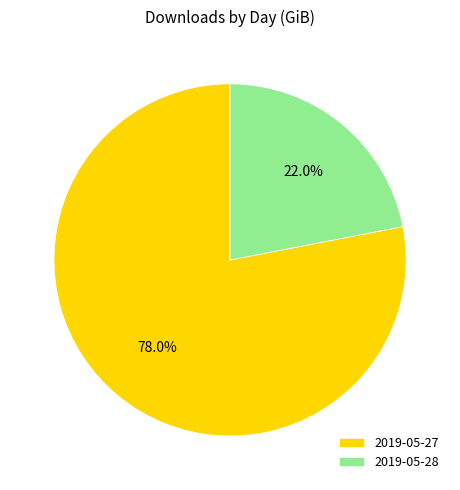

Which category accounts for the majority?

2019-05-27